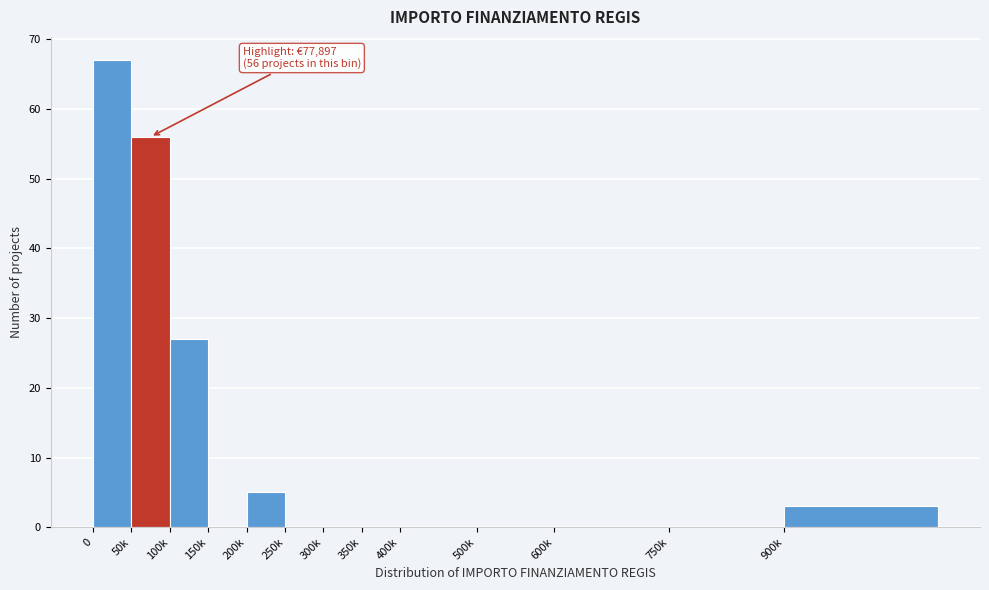

Reading left to right, what are all the values shown in this chart?

0=67	50k=56	100k=27	150k=0	200k=5	250k=0	300k=0	350k=0	400k=0	500k=0	600k=0	750k=0	900k=3